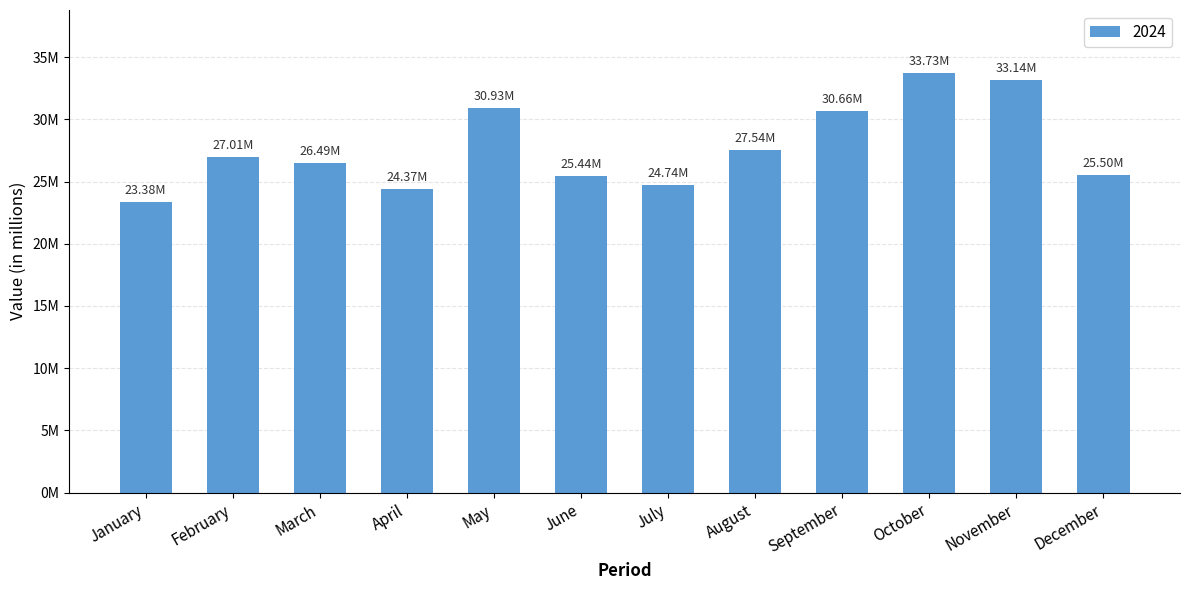

Is it true that the value at September is 30660689?

True